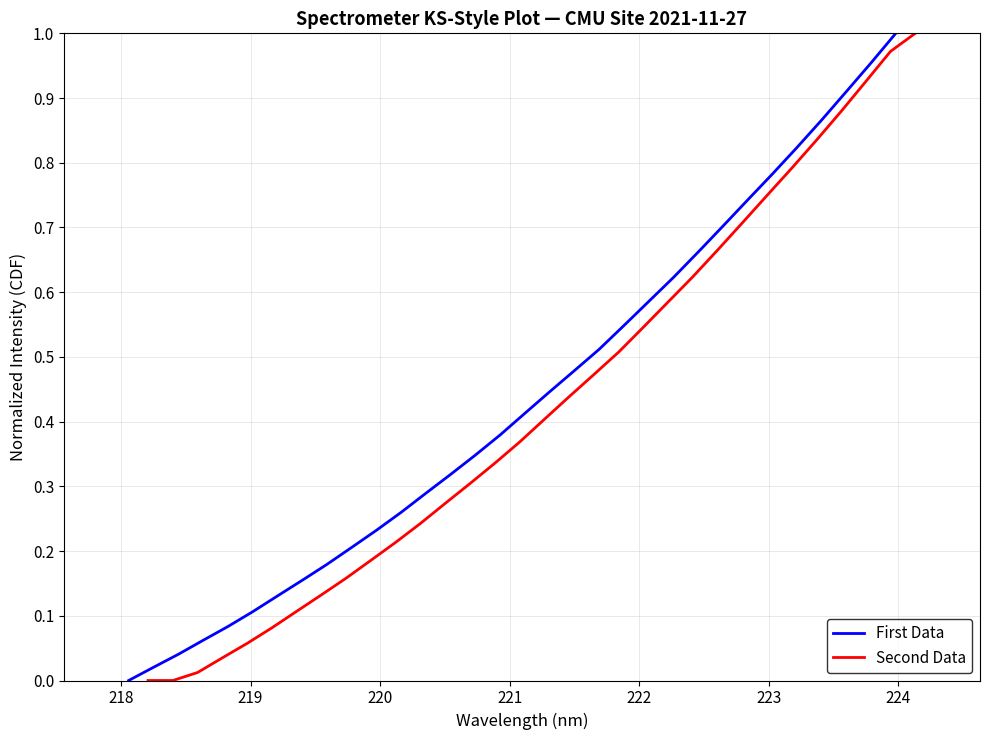

Which series has the largest total across all categories?

First Data